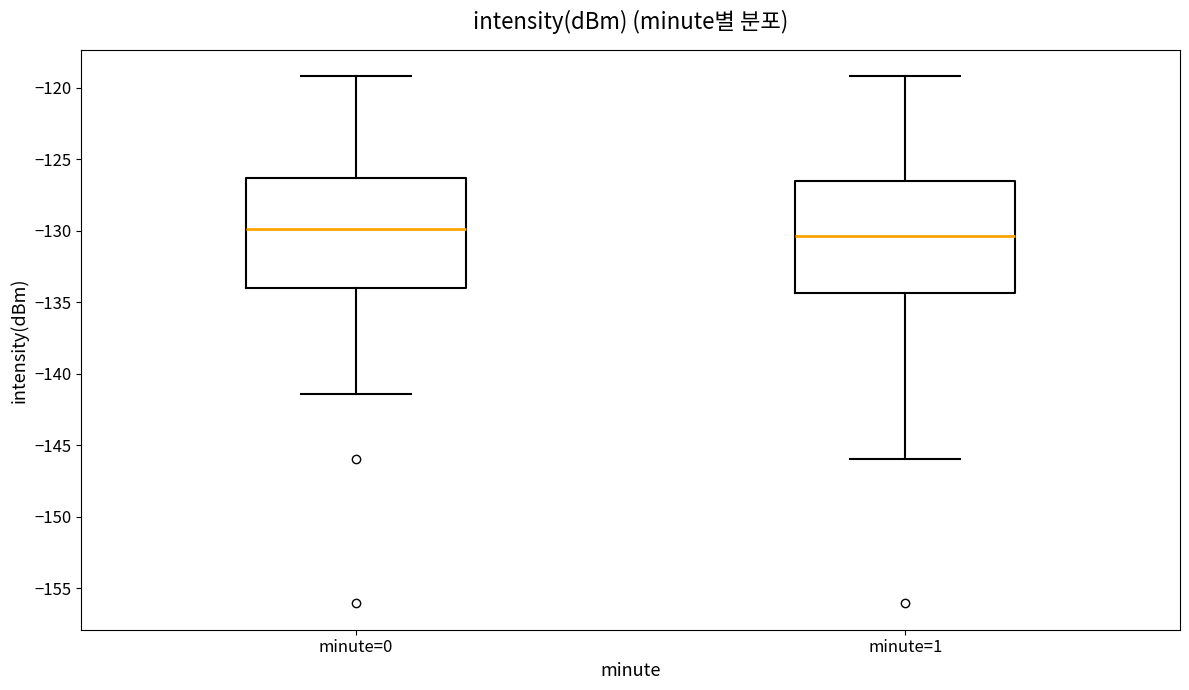

Which box has the highest median line?

minute=0